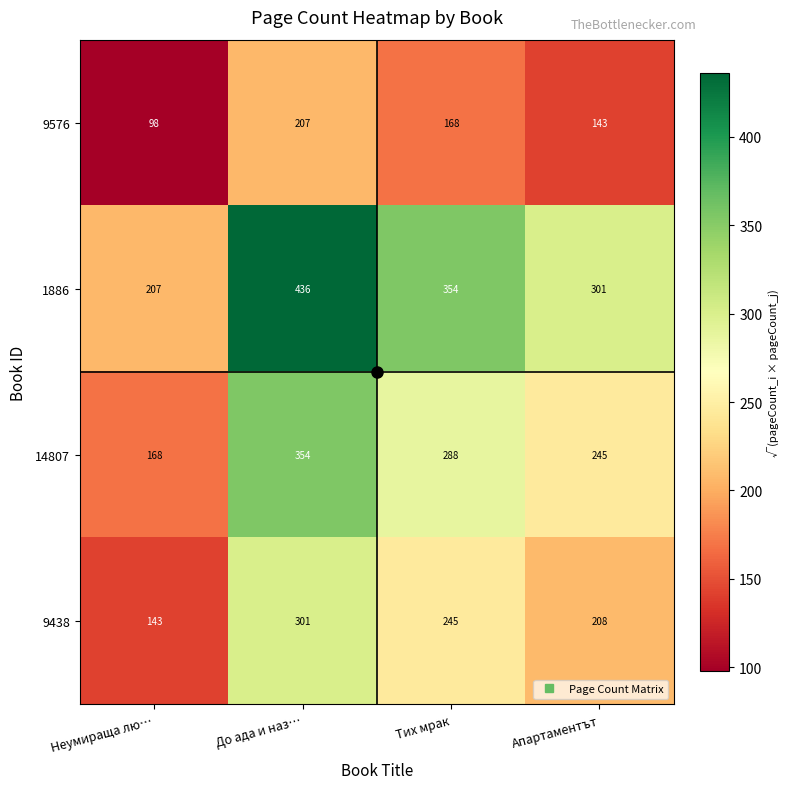

What is the difference between the maximum and minimum values in the 9576 series?

109